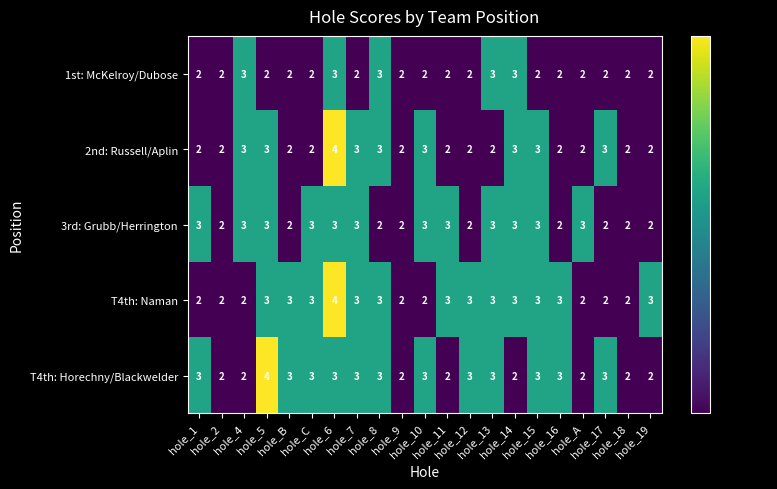

Count the 2nd: Russell/Aplin values in the range 2 to 3.

20